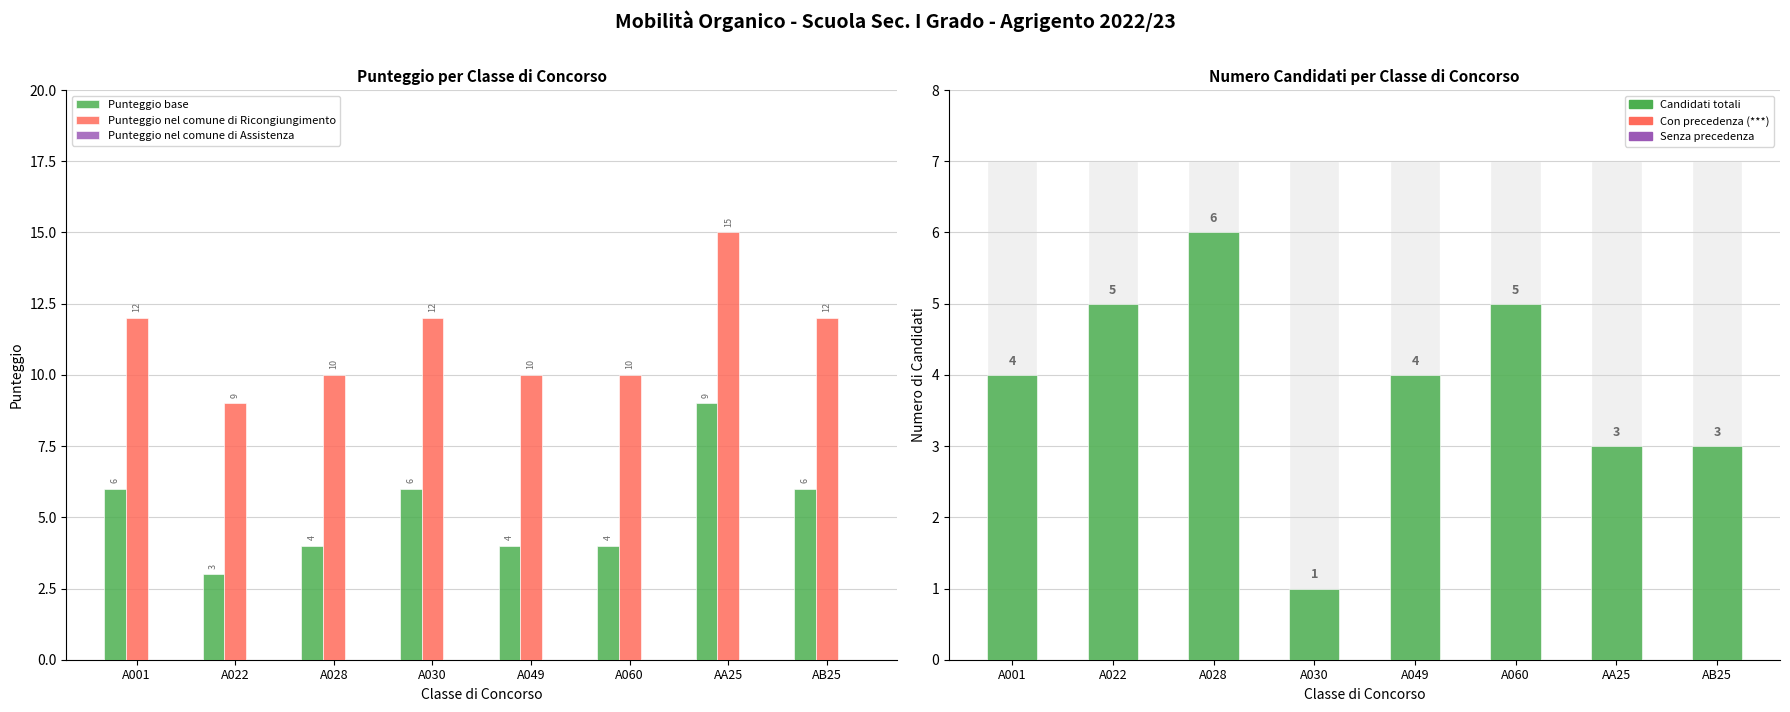

Is the value of Candidati (Punteggio Base) at AA25 greater than the value of Punteggio nel comune di Assistenza at AA25?

Yes